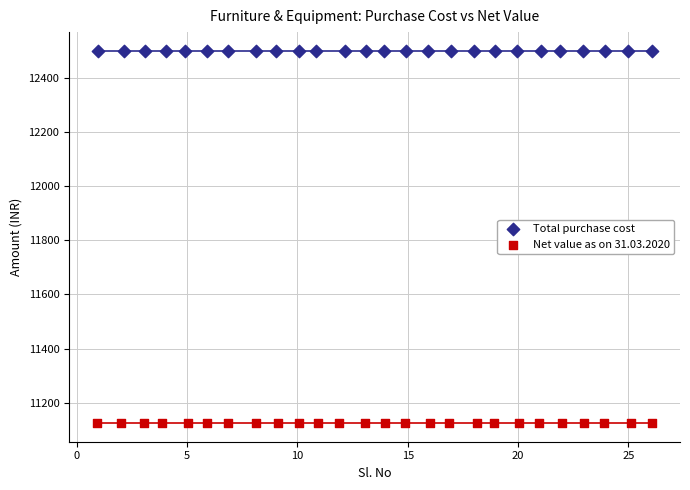

Which series reaches the minimum Y coordinate?

Net value as on 31.03.2020